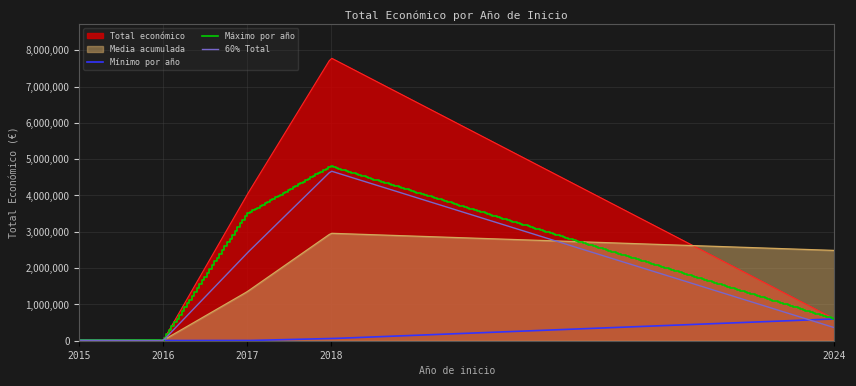

The chart shows a value of 6000 at 2016. True or false?

True